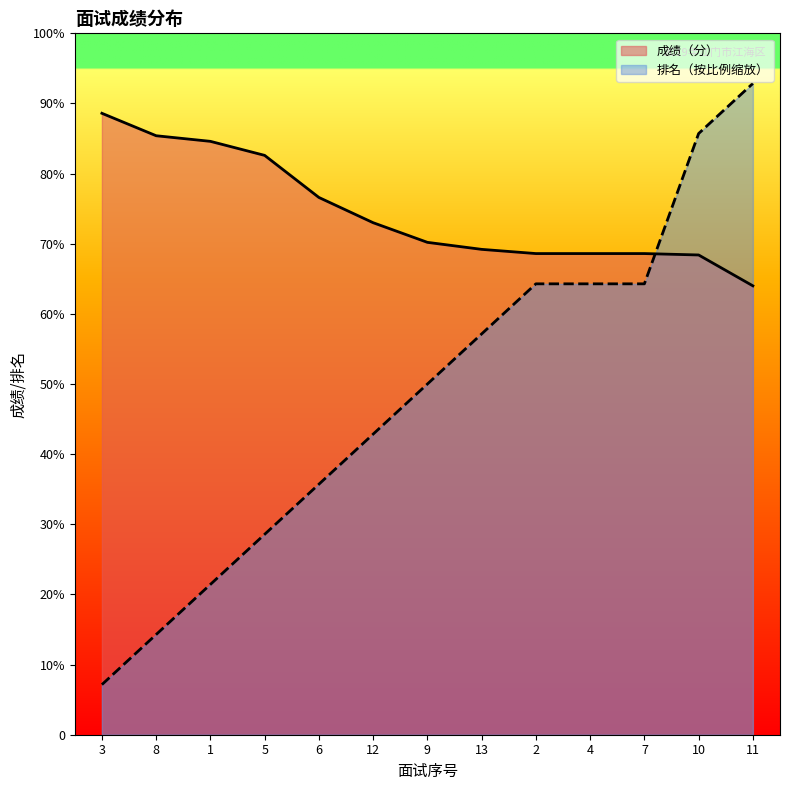

What are all the series names shown in the legend?

成绩（分）, 排名（按比例缩放）